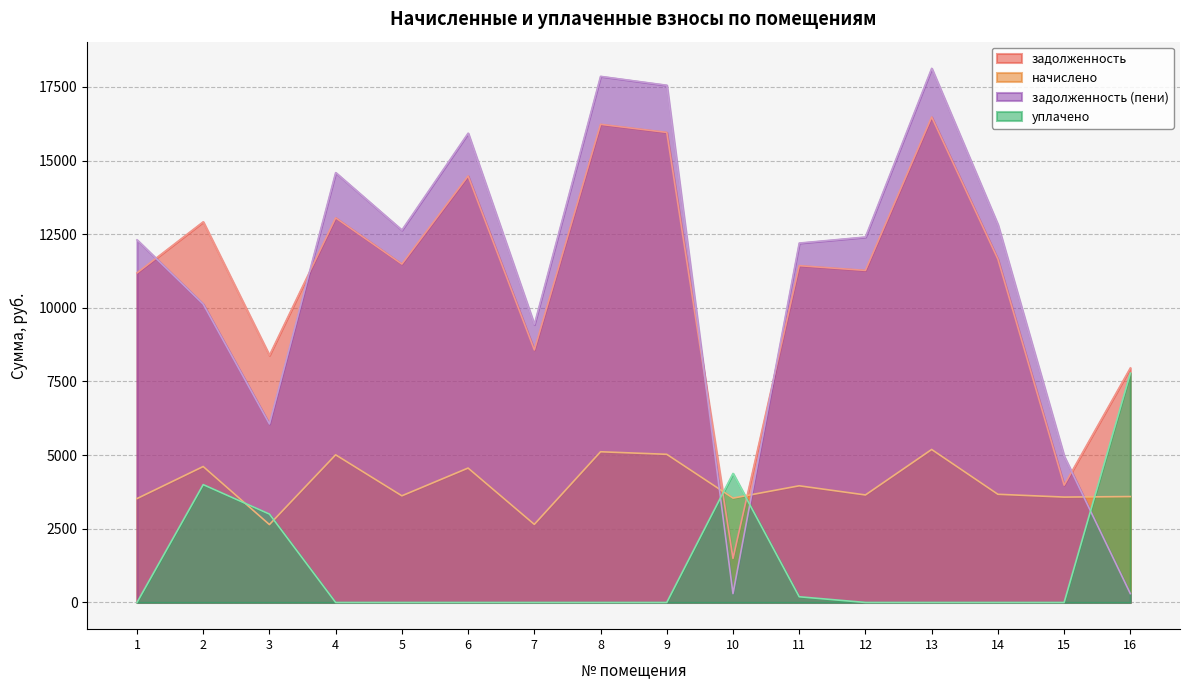

Where is начислено nearest to the value 3918?

11